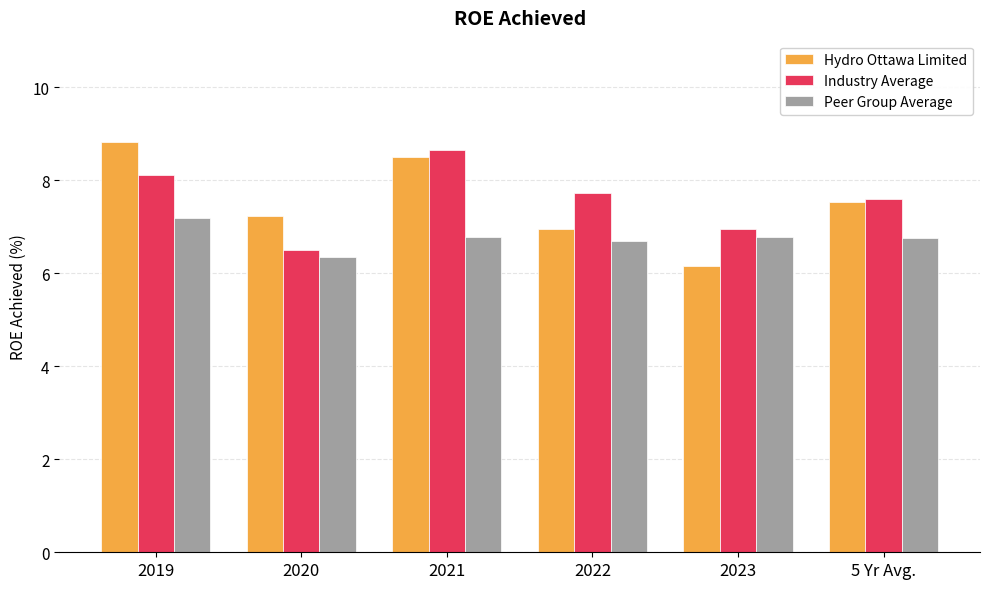

At which label is Peer Group Average closest to 6?

2020